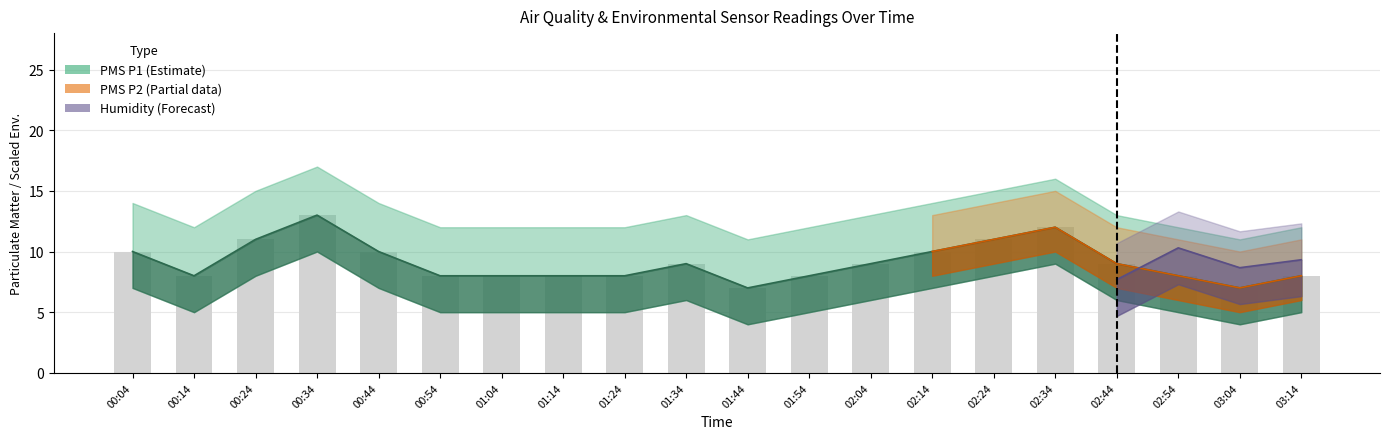

Between 02:44 and 02:14, which is larger?

02:14